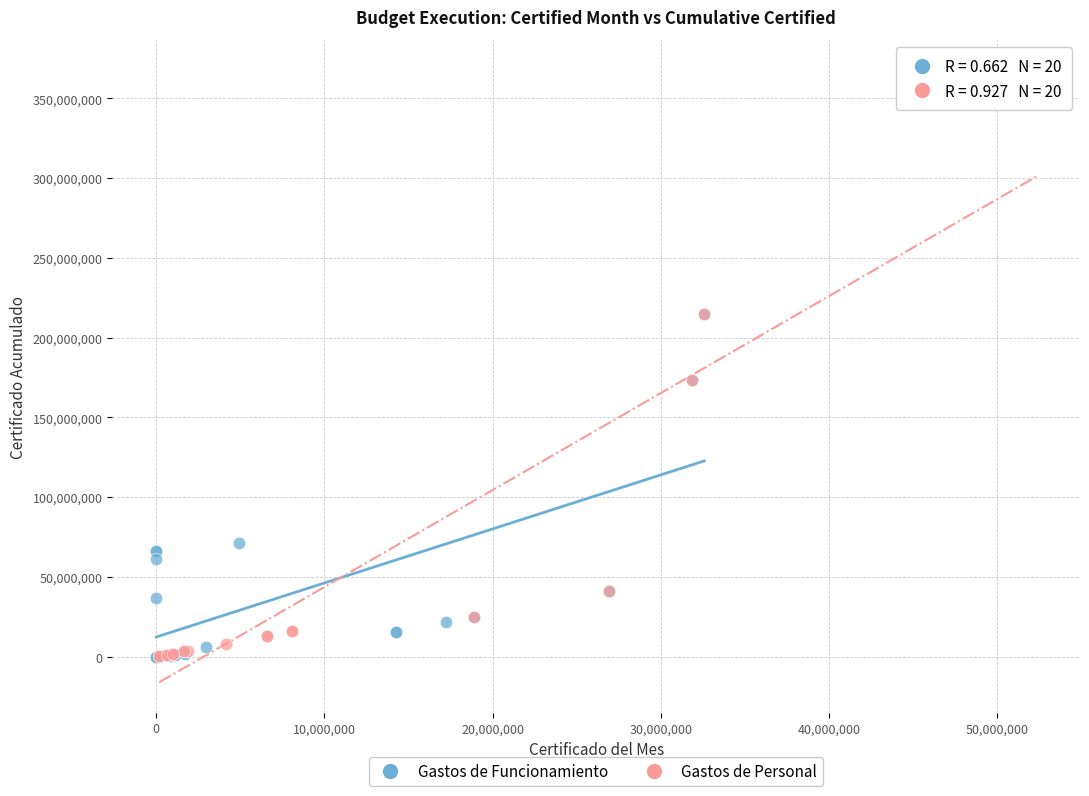

Which series reaches the maximum Y coordinate?

Gastos de Personal